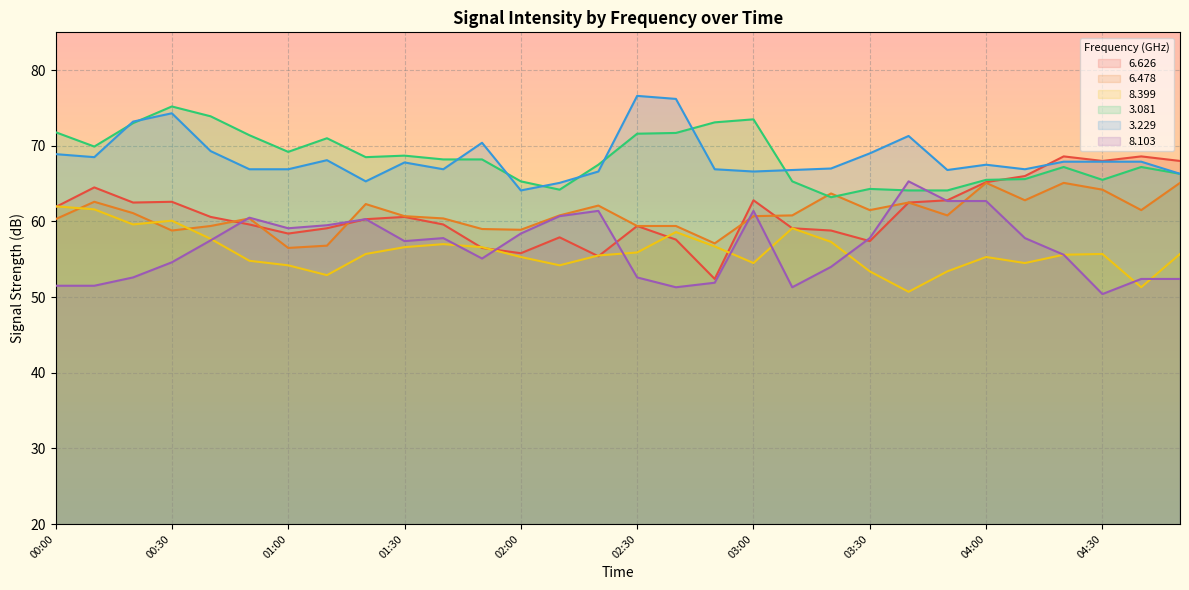

Reading left to right, transcribe all the data shown in this chart.

  6.626: 61.9	64.5	62.5	62.6	60.6	59.6	58.4	59.1	60.3	60.6	59.6	56.5	55.8	57.9	55.4	59.4	57.6	52.4	62.8	59.1	58.8	57.4	62.5	62.8	65.2	66.0	68.6	68.0	68.6	68.0
  6.478: 60.3	62.6	61.1	58.8	59.4	60.4	56.5	56.8	62.3	60.7	60.4	59.0	58.9	60.8	62.1	59.4	59.4	57.1	60.7	60.8	63.7	61.5	62.5	60.8	65.1	62.8	65.1	64.2	61.5	65.1
  8.399: 62.0	61.6	59.6	60.1	57.7	54.8	54.2	52.9	55.7	56.6	57.0	56.6	55.3	54.2	55.5	55.9	58.6	56.7	54.5	59.1	57.3	53.4	50.7	53.4	55.3	54.5	55.6	55.7	51.3	55.7
  3.081: 71.8	69.9	73.0	75.2	73.9	71.4	69.2	71.0	68.5	68.7	68.2	68.2	65.3	64.2	67.5	71.6	71.7	73.1	73.5	65.3	63.2	64.3	64.1	64.1	65.5	65.6	67.2	65.5	67.2	66.3
  3.229: 68.9	68.5	73.2	74.3	69.3	66.9	66.9	68.1	65.3	67.8	66.9	70.4	64.1	65.1	66.6	76.6	76.2	66.9	66.6	66.8	67.0	69.0	71.3	66.8	67.5	66.9	67.9	67.9	67.9	66.3
  8.103: 51.5	51.5	52.6	54.6	57.5	60.5	59.1	59.5	60.3	57.4	57.8	55.1	58.4	60.7	61.4	52.6	51.3	51.9	61.4	51.3	54.0	57.8	65.3	62.7	62.7	57.8	55.6	50.4	52.4	52.4